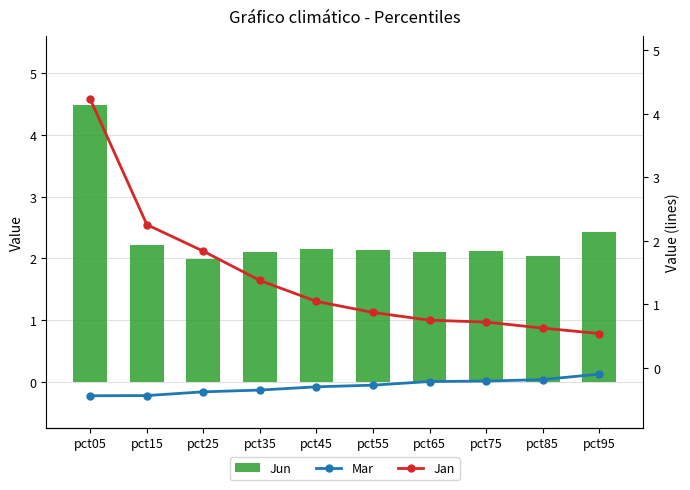

Reading left to right, list all the values displayed in this chart.

Jun: pct05=4.5	pct15=2.2	pct25=2.0	pct35=2.1	pct45=2.2	pct55=2.1	pct65=2.1	pct75=2.1	pct85=2.0	pct95=2.4
Mar: pct05=-0.4	pct15=-0.4	pct25=-0.4	pct35=-0.4	pct45=-0.3	pct55=-0.3	pct65=-0.2	pct75=-0.2	pct85=-0.2	pct95=-0.1
Jan: pct05=4.2	pct15=2.3	pct25=1.8	pct35=1.4	pct45=1.0	pct55=0.9	pct65=0.7	pct75=0.7	pct85=0.6	pct95=0.5